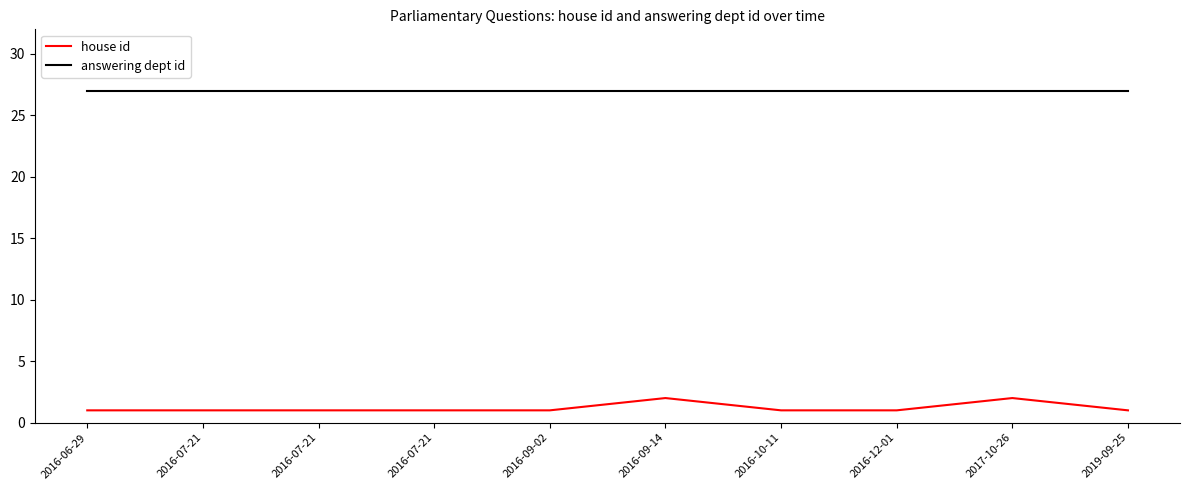

The value of answering dept id at 2017-10-26 is 39. True or false?

False